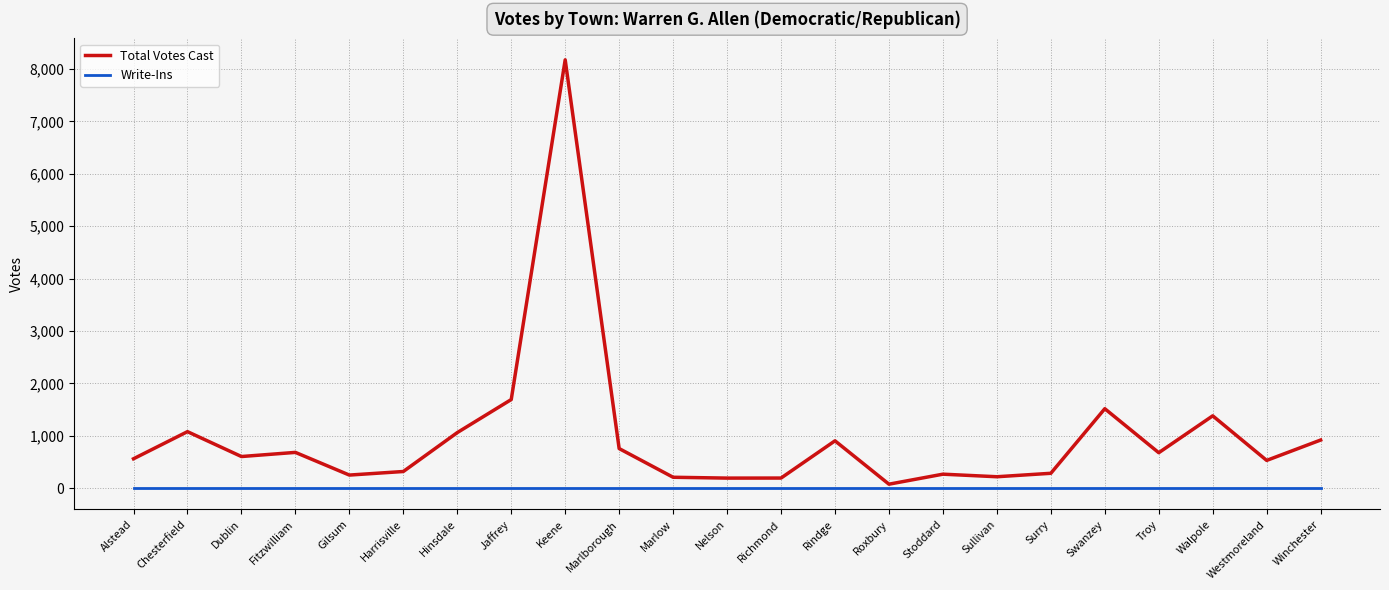

True or false: Total Votes Cast and Write-Ins cross at least once.

False